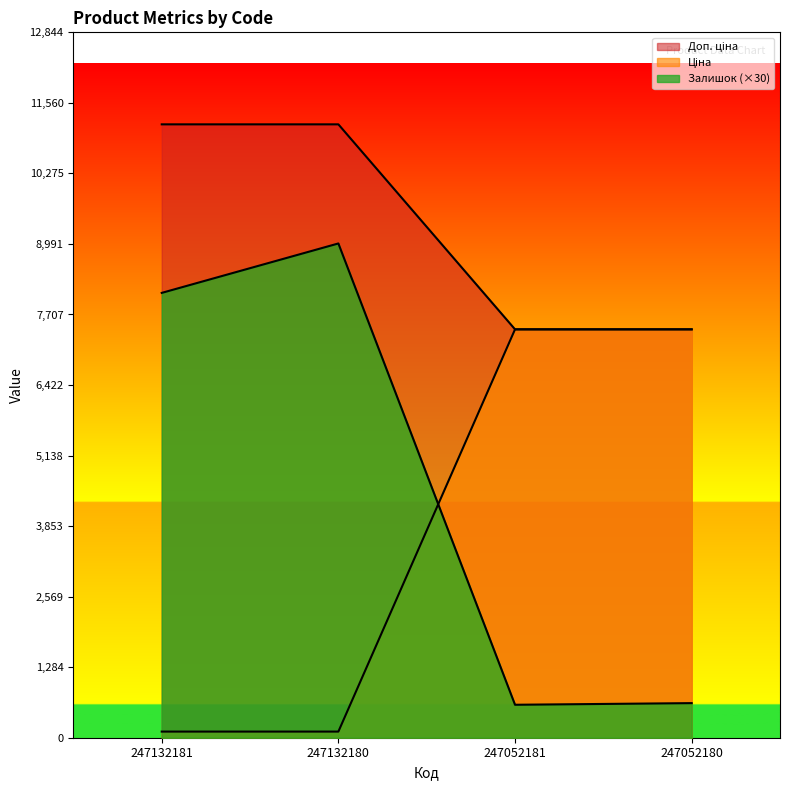

At how many categories does at least one series exceed 2799?

4